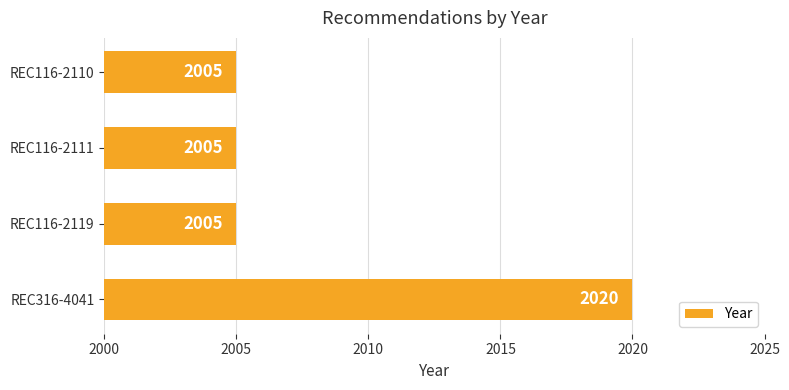

True or false: the data shows 2005 at REC116-2119.

True